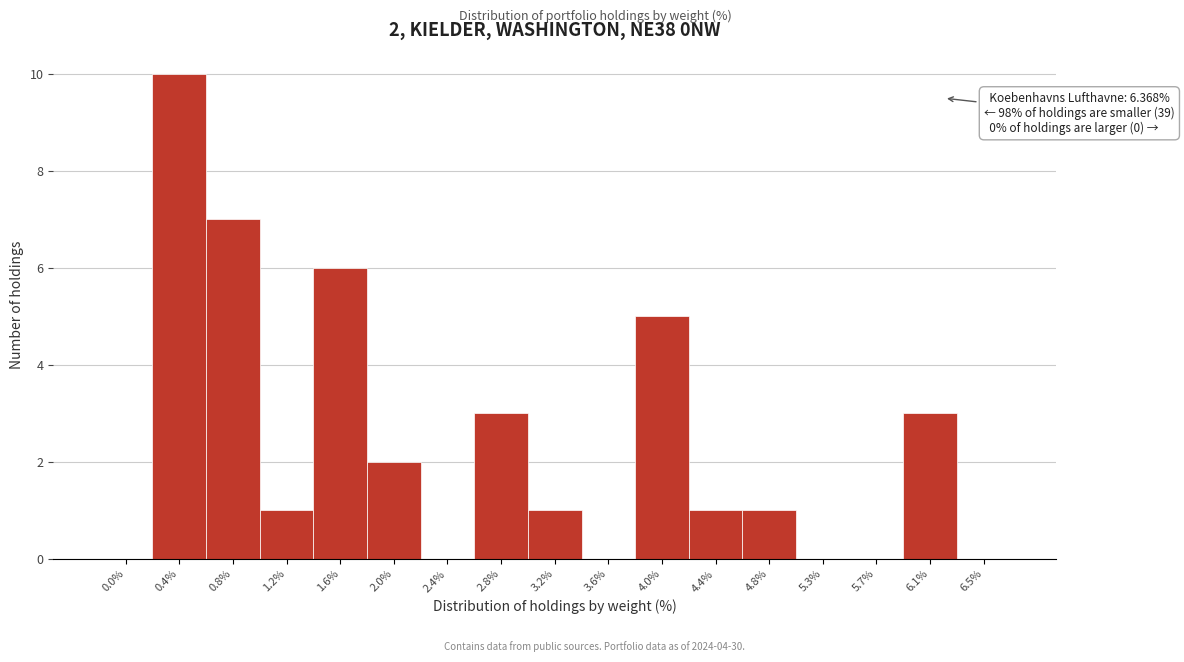

Which category has the highest value across all series?

0.4%